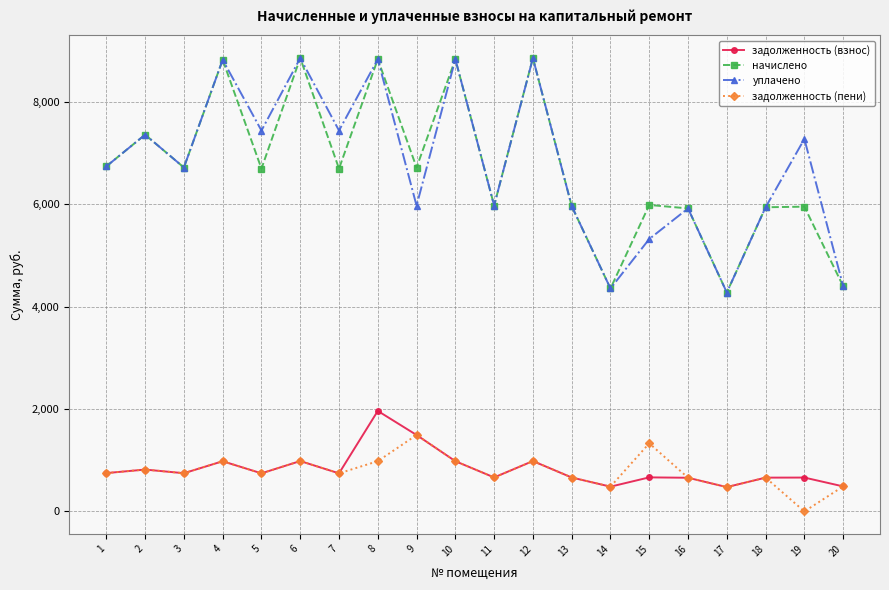

How many interior local valleys does the начислено series have?

7